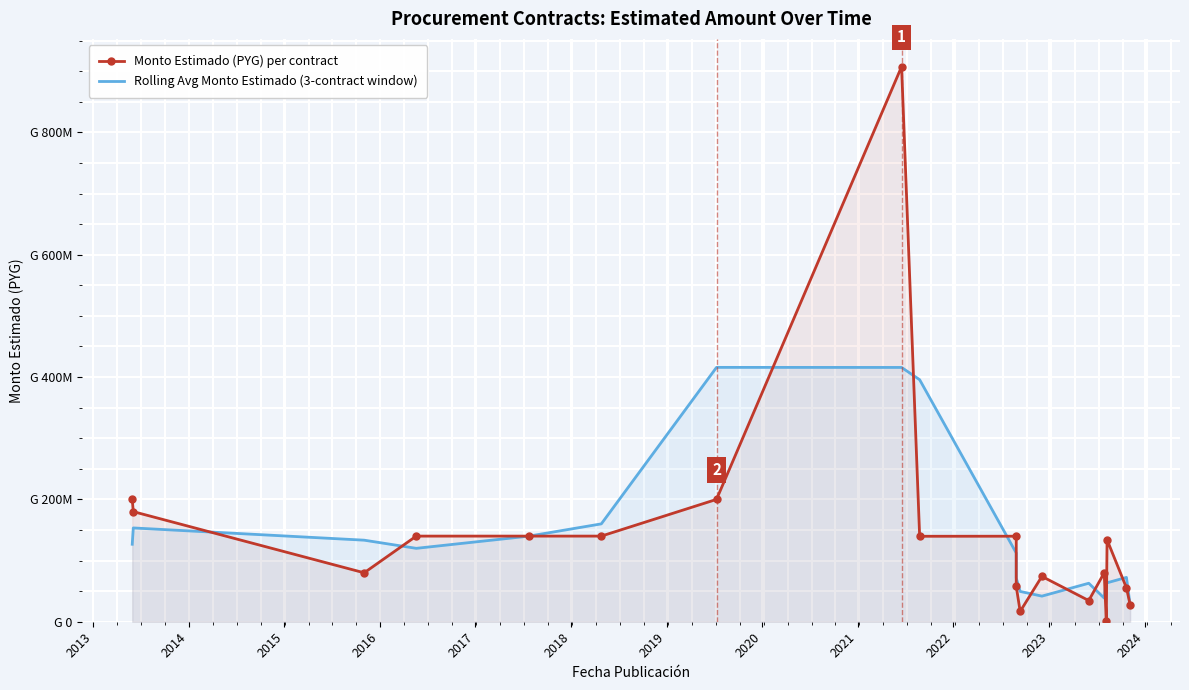

True or false: Monto Estimado (PYG) per contract and Rolling Avg Monto Estimado (3-contract window) cross at least once.

True